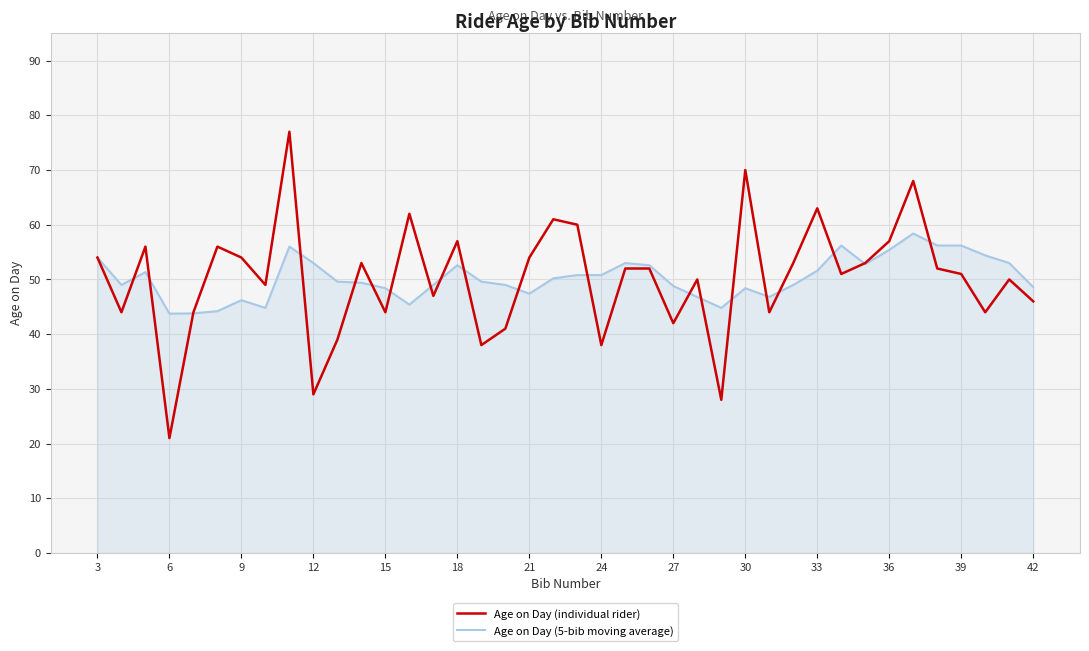

True or false: Age on Day (individual rider) and Age on Day (5-bib moving average) intersect in this chart.

True